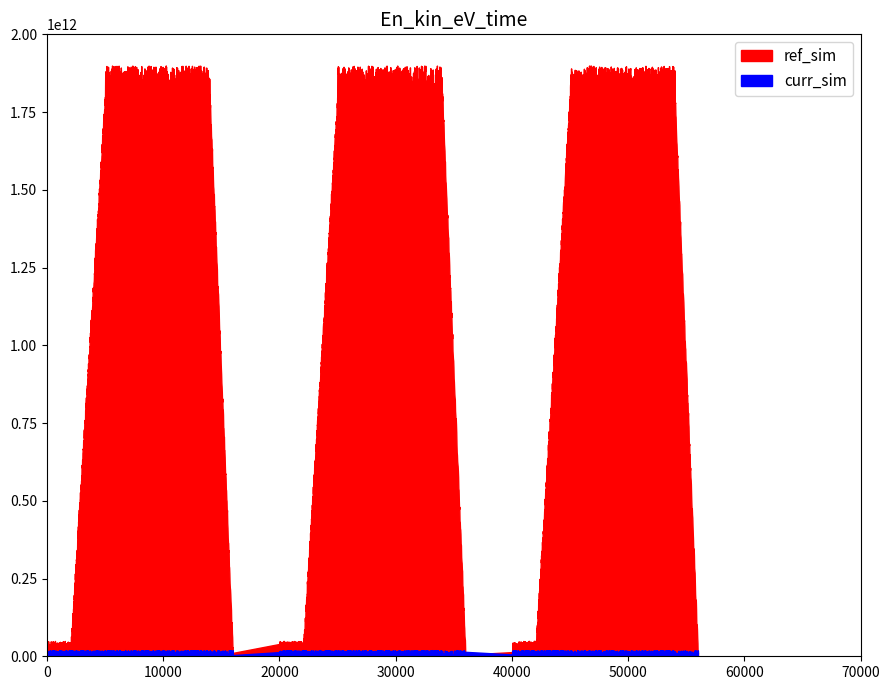

Between 117 and 113, which is larger?

117